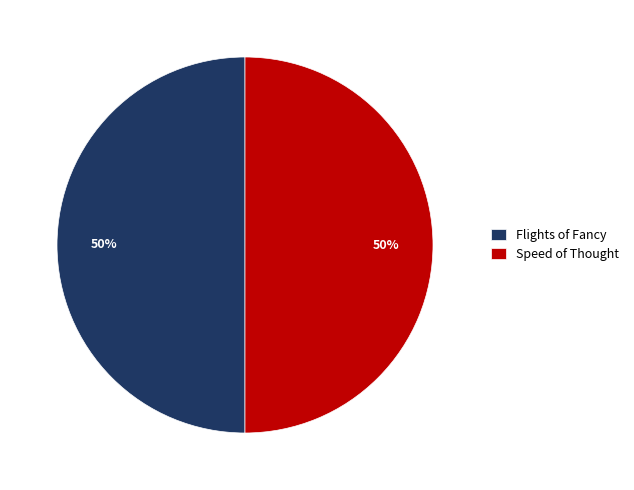

Approximately how many times larger is the value at Speed of Thought compared to Flights of Fancy?

1.0